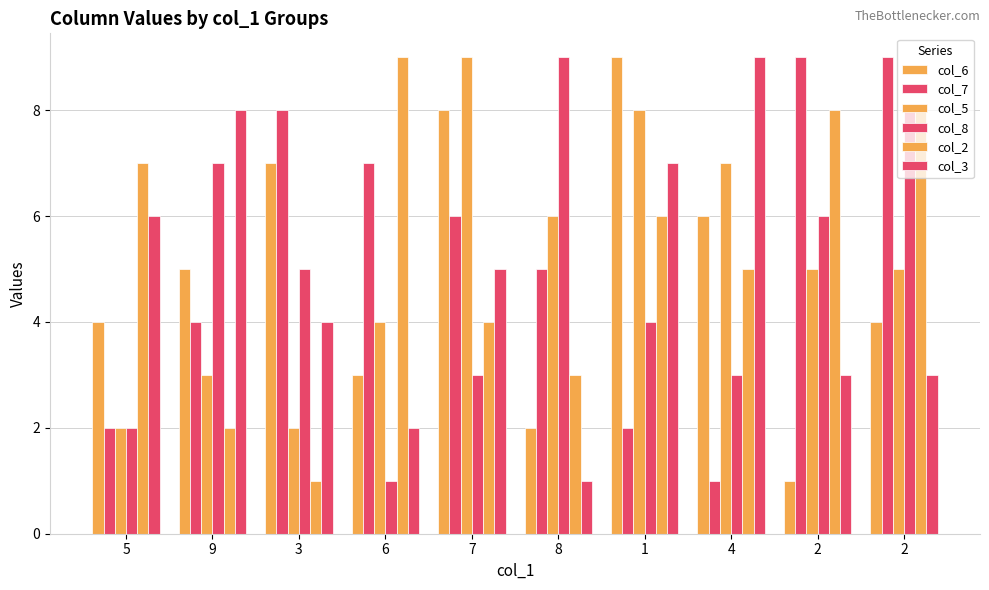

Between 1 and 3, which is larger?

1